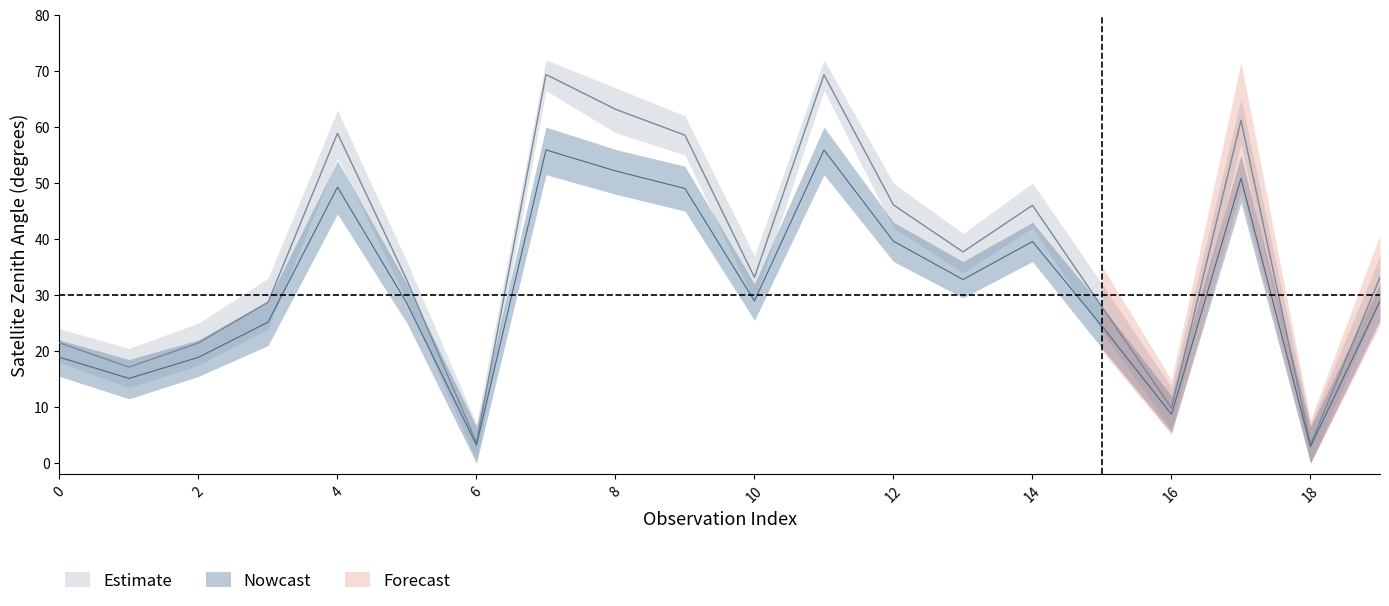

What is the value of the scan_center point at the 20th from the left?

28.9